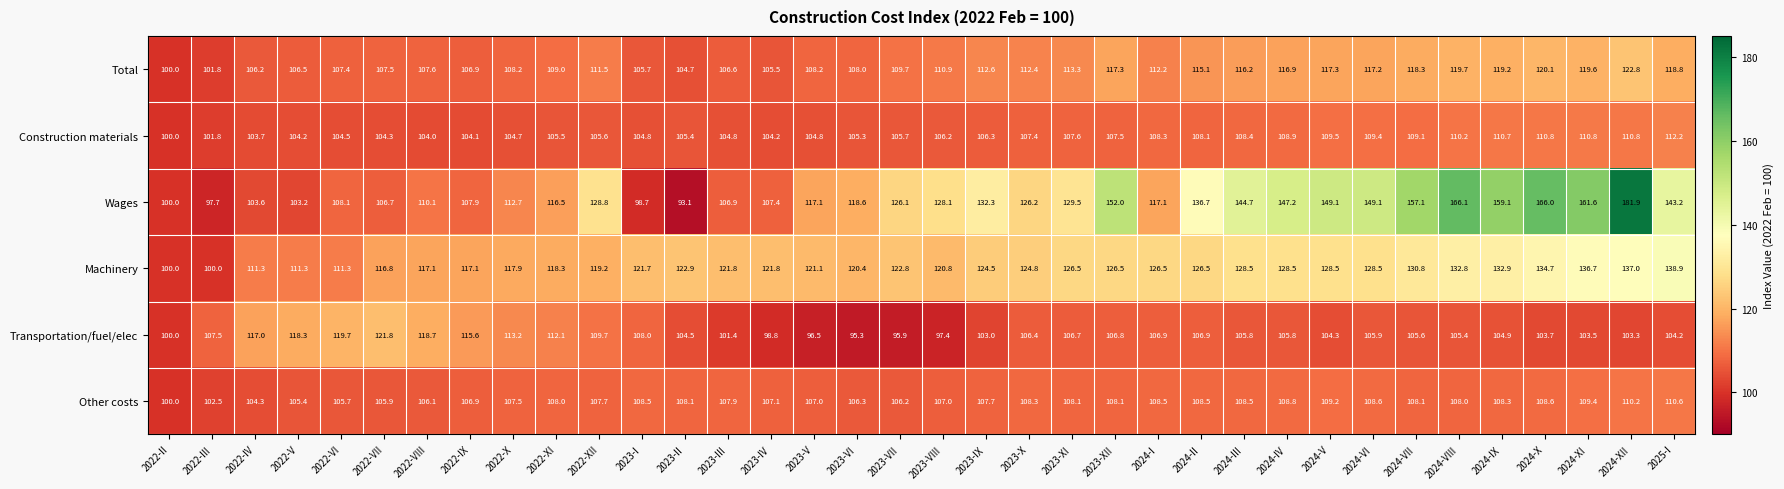

True or false: Other costs has a value of 107.5 at 2022-X.

True